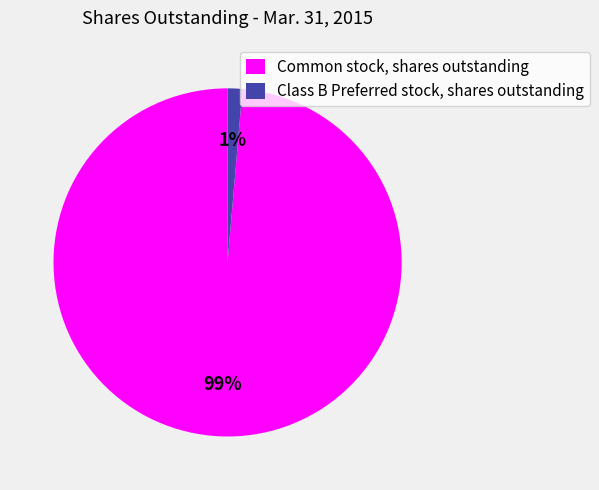

Which slice is the smallest?

Class B Preferred stock, shares outstanding